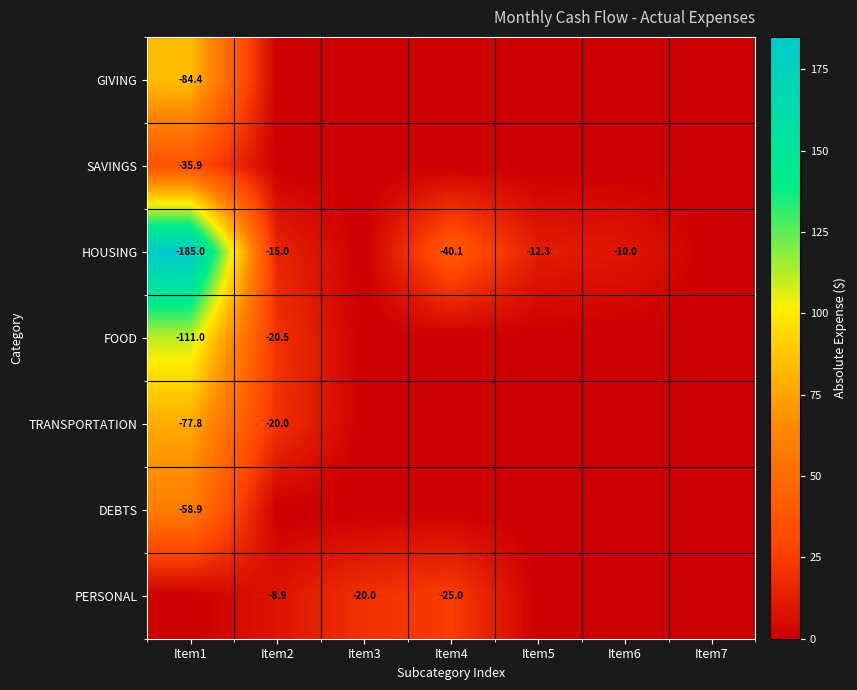

True or false: TRANSPORTATION has a value of -23.5 at Item1.

False